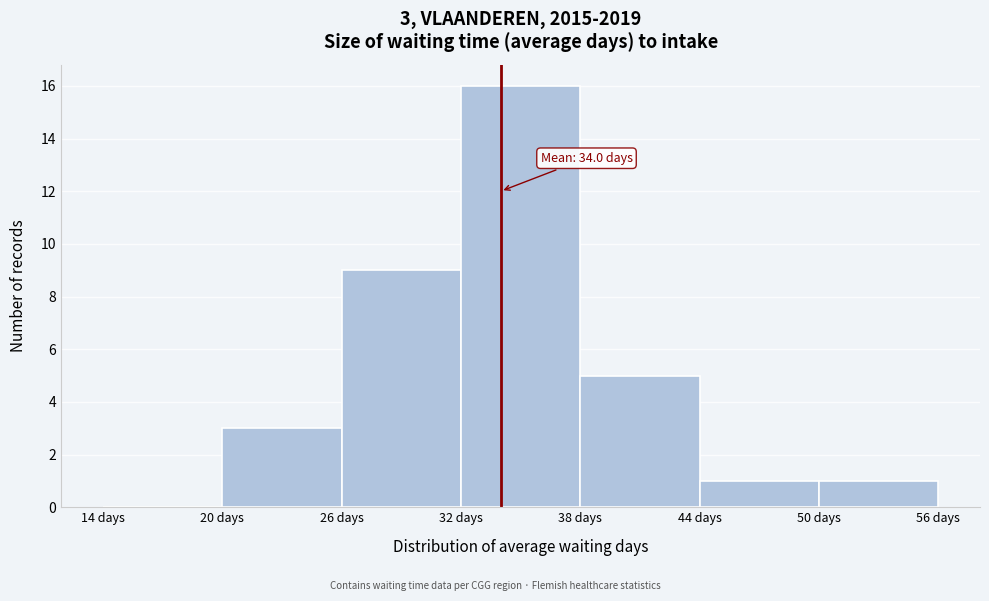

Which range on the x-axis has the tallest bar?

32 to 38